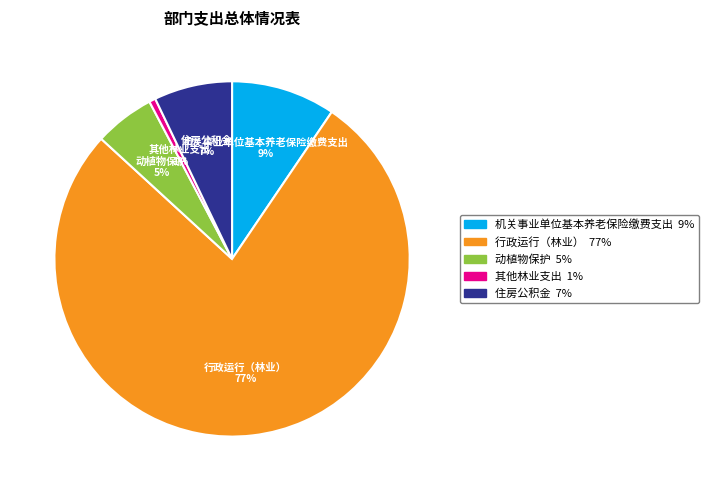

What percentage is the 其他林业支出 slice, to the nearest percent?

1%